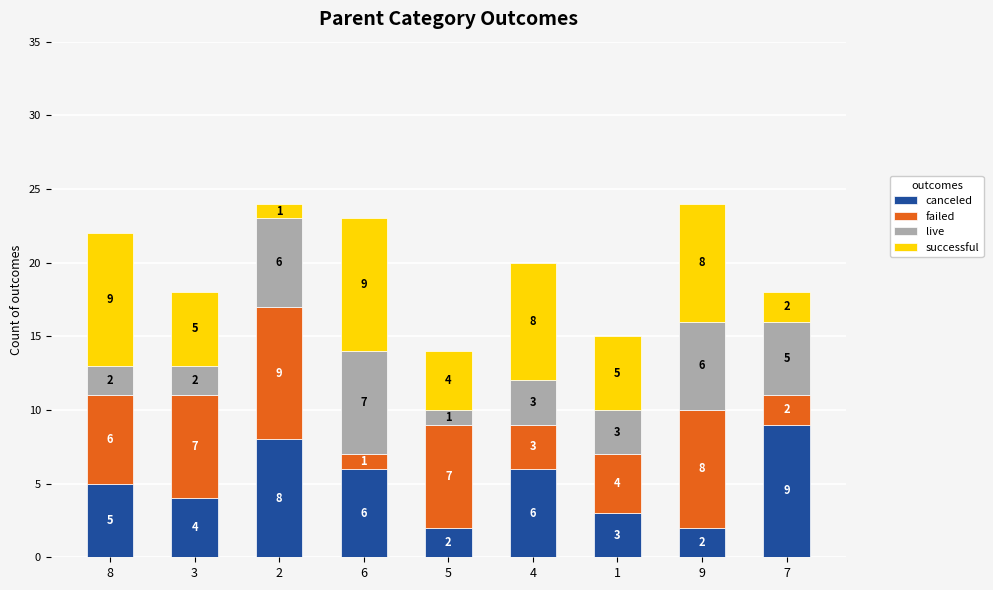

Which category has the highest value in the canceled series?

7